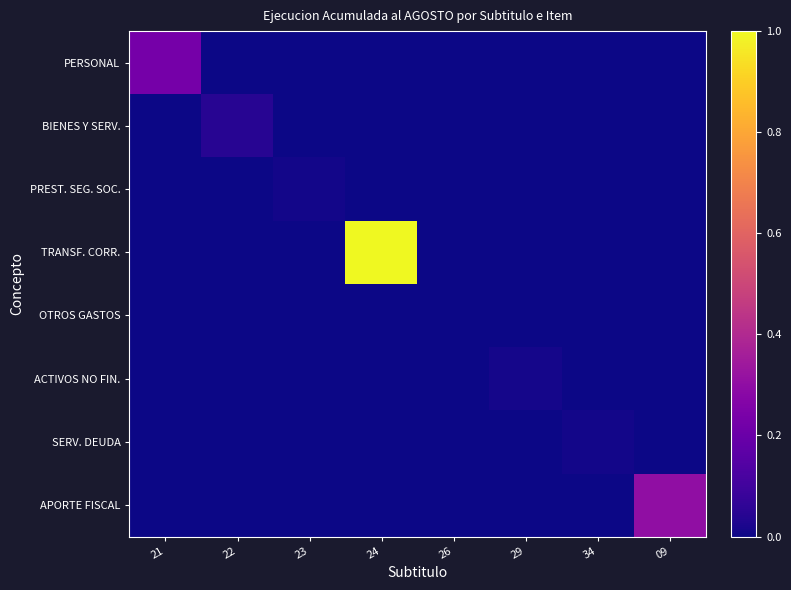

At which category is the sum across all series the highest?

24